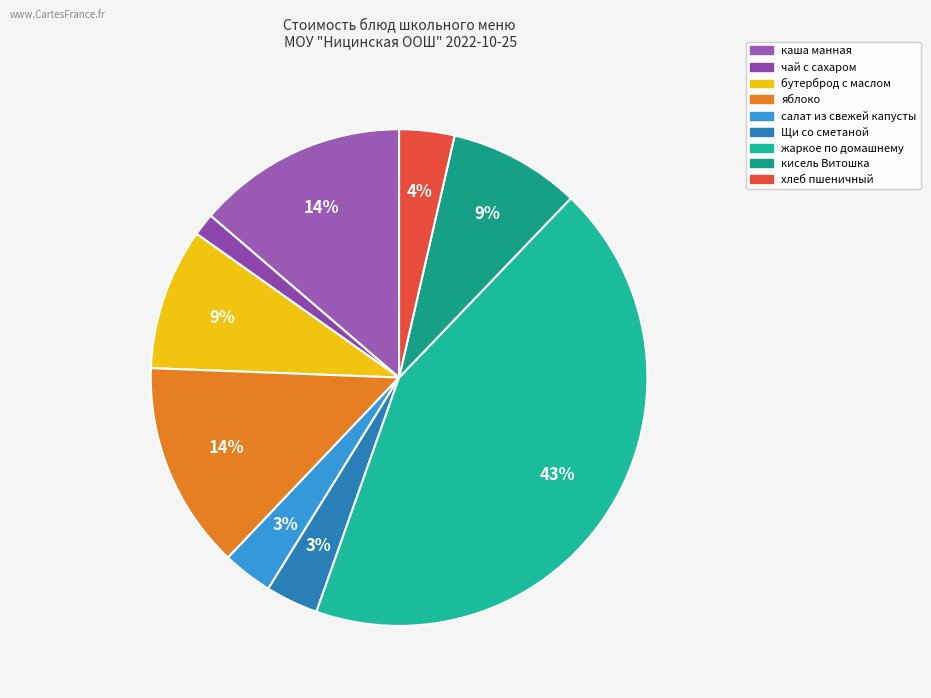

How many segments does this pie chart have?

9